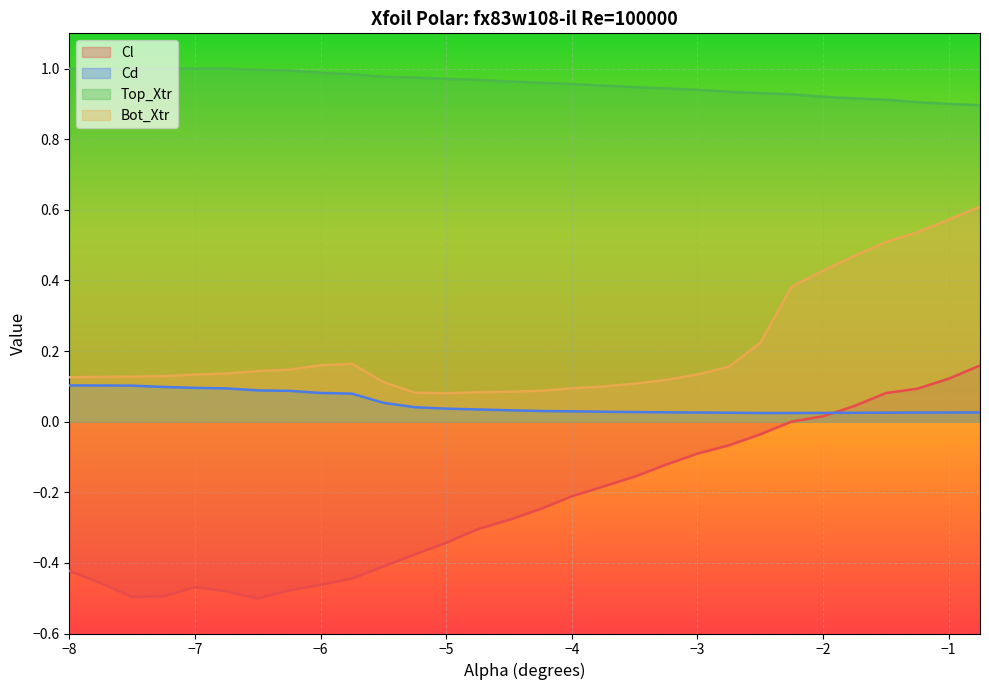

The value of Cl at −7 is -0.1. True or false?

False